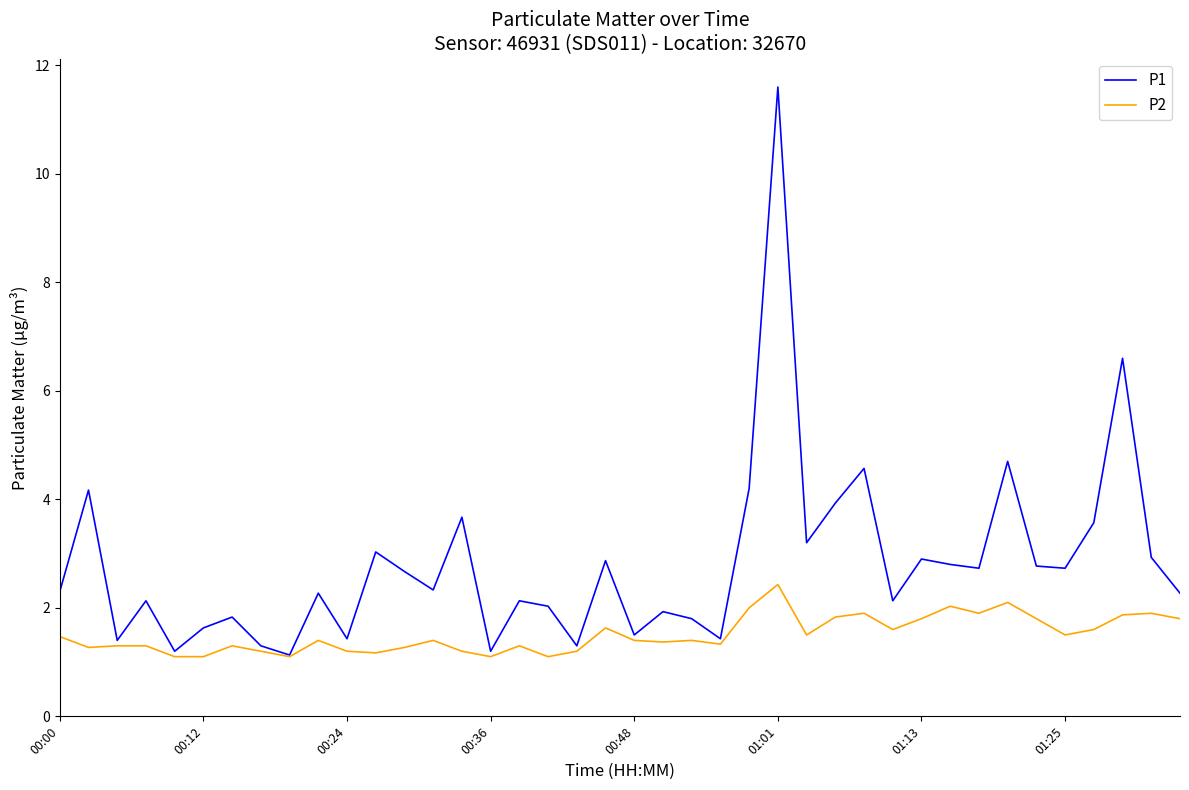

What is the highest value of the P1 series?

11.6